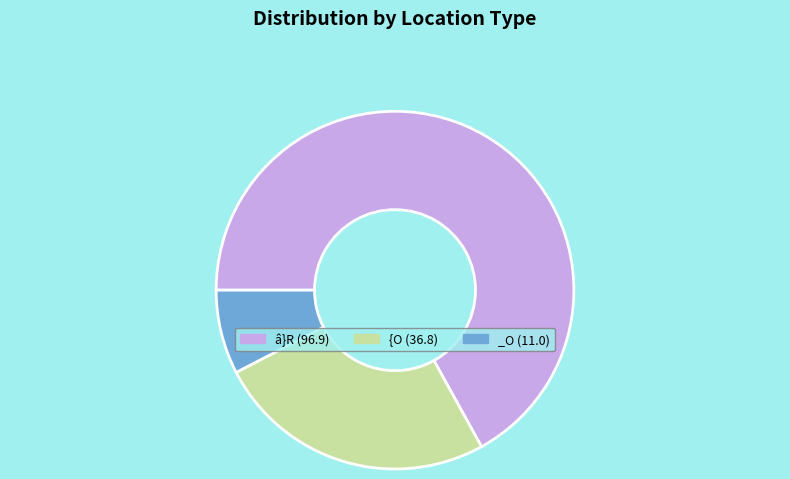

Is there any slice that represents more than half of the pie?

Yes